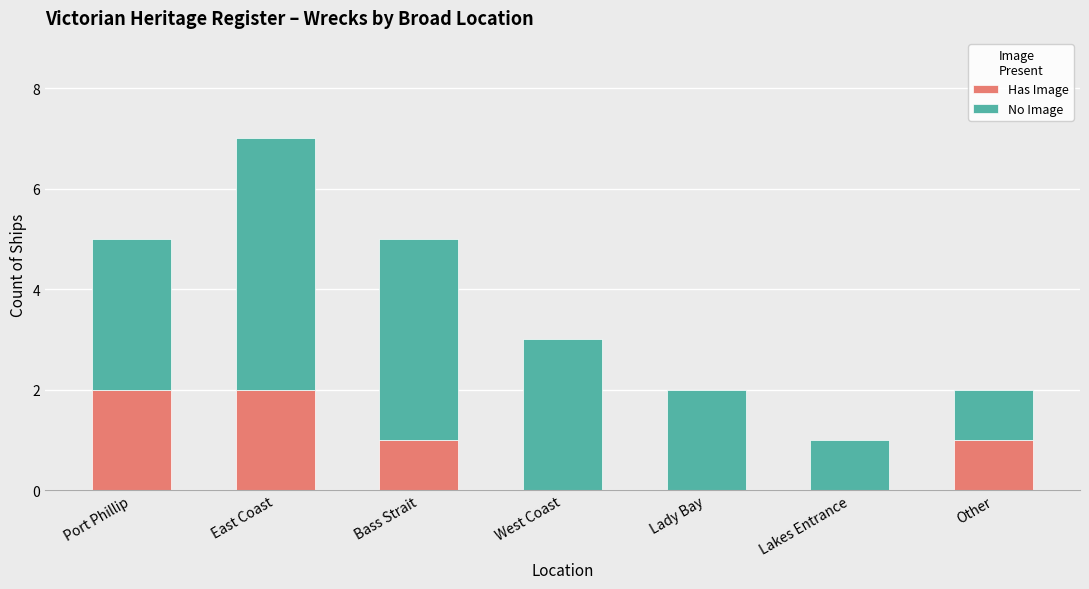

Does the chart contain stacked bars?

Yes